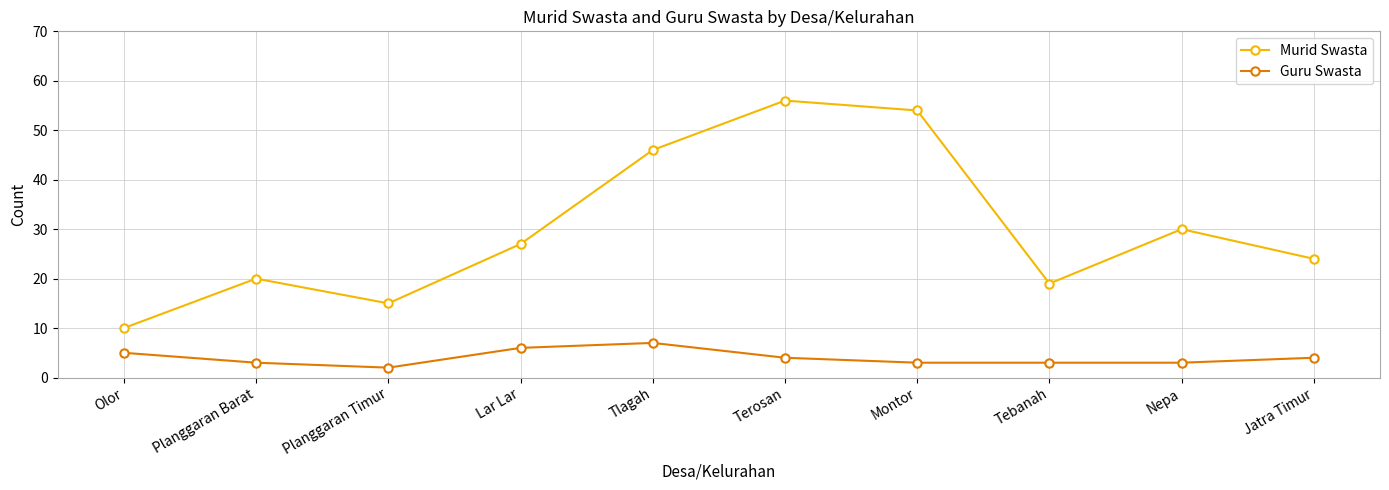

What is the total value across all series at Lar Lar?

33